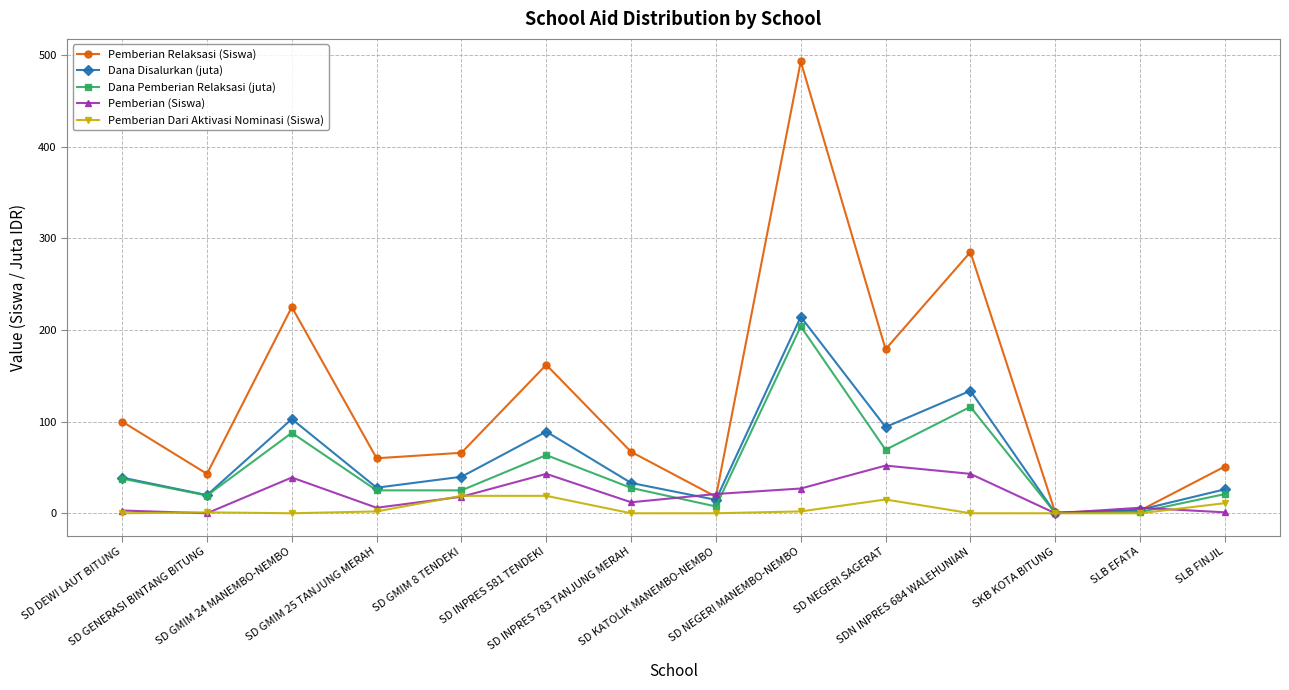

At SLB FINJIL, list the series in order from smallest to largest.

Pemberian (Siswa), Pemberian Dari Aktivasi Nominasi (Siswa), Dana Pemberian Relaksasi (juta), Dana Disalurkan (juta), Pemberian Relaksasi (Siswa)